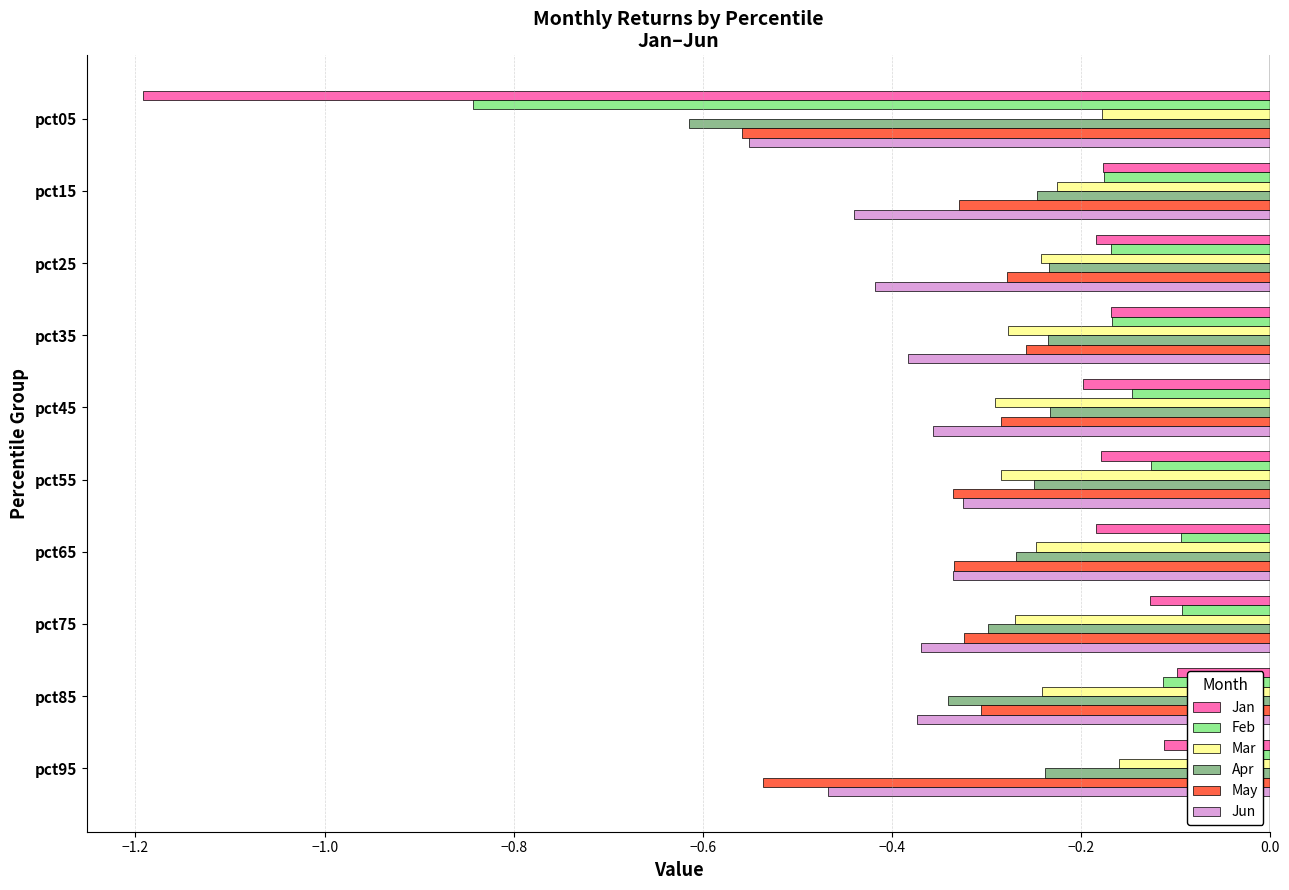

Is it true that May equals -0.2 at pct25?

False